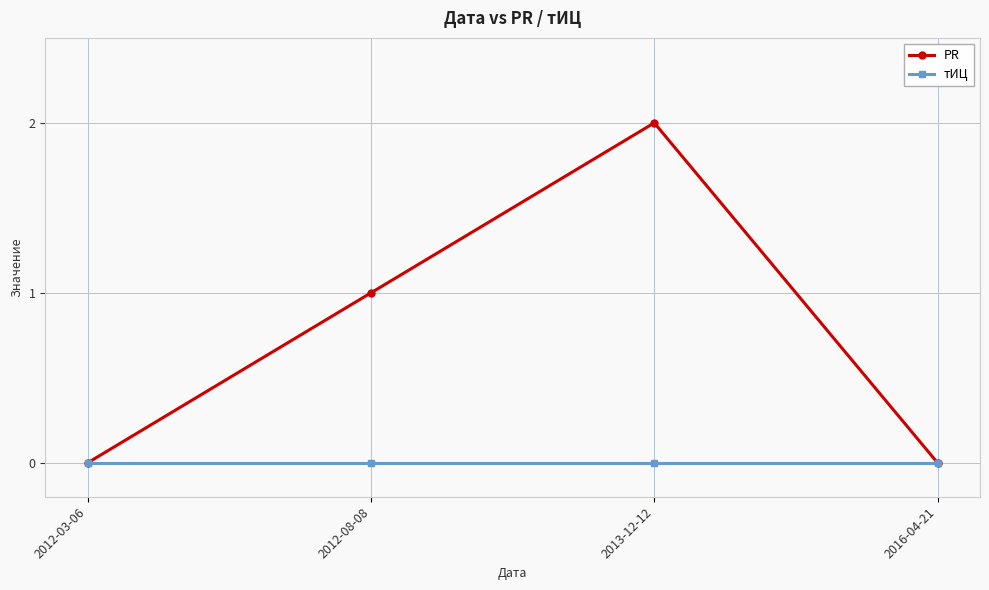

How many lines are shown in the chart?

2